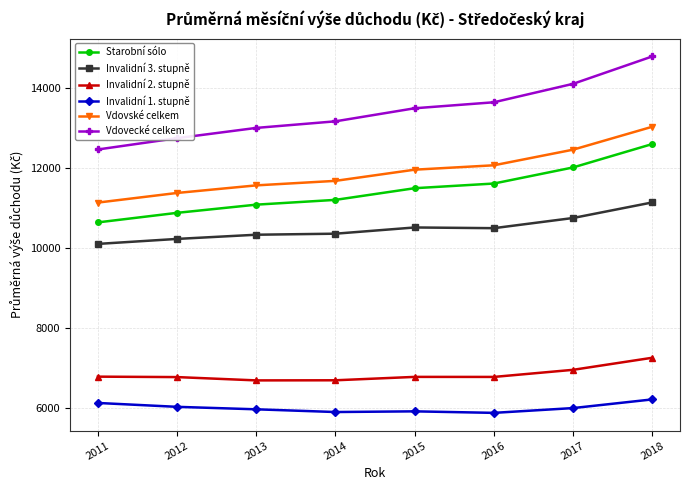

Which series has the largest total across all categories?

Vdovecké celkem